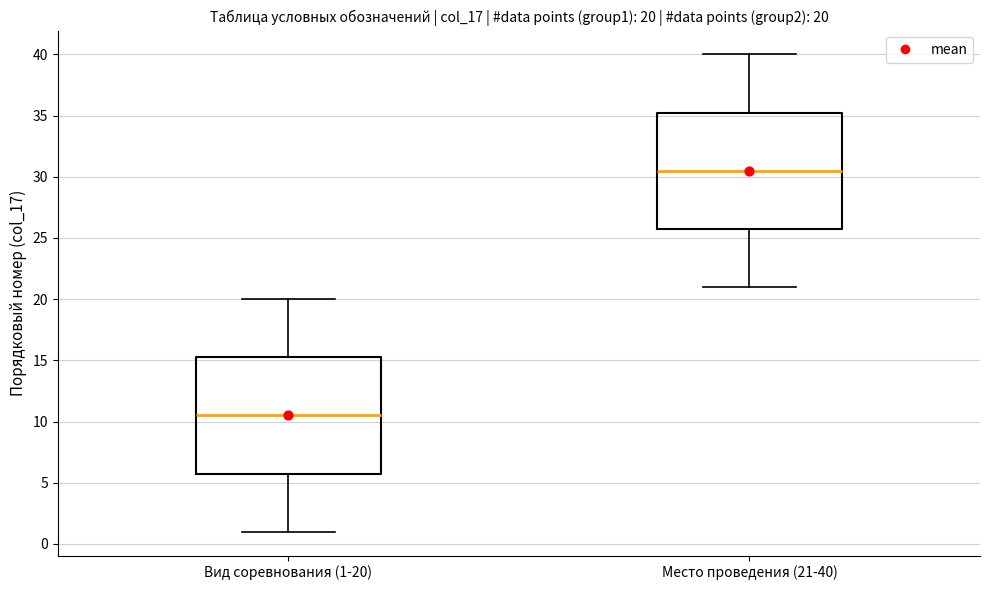

Which box's median line is the highest?

Место проведения (21-40)